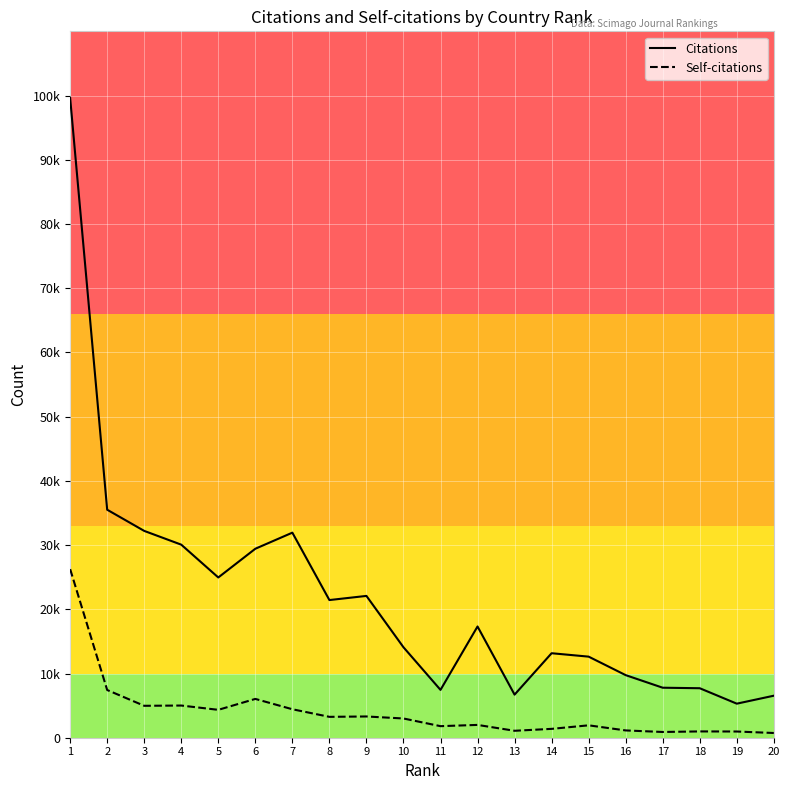

True or false: Self-citations and Citations cross at least once.

False